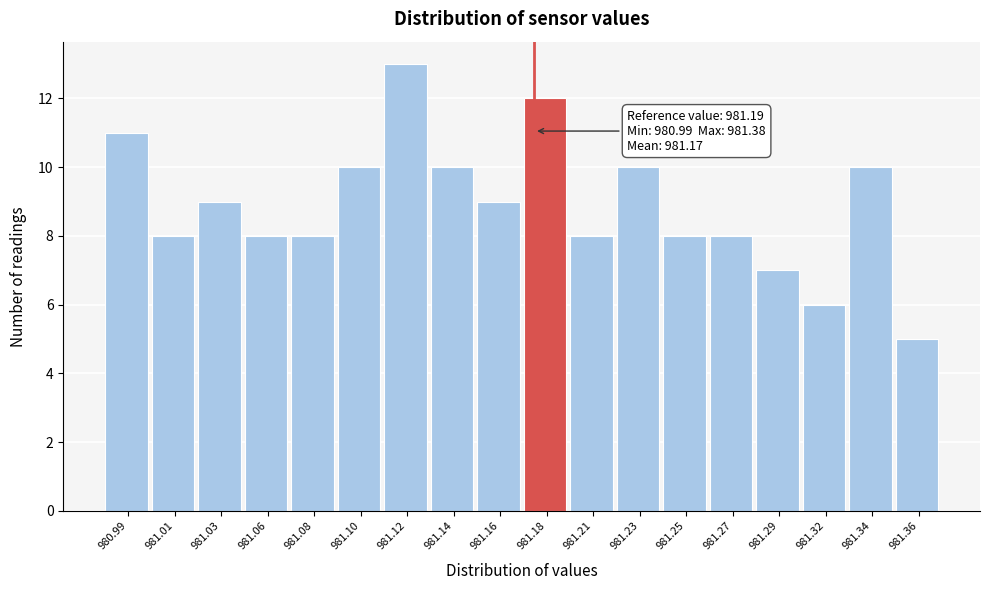

Reading left to right, what are all the values shown in this chart?

11	8	9	8	8	10	13	10	9	12	8	10	8	8	7	6	10	5